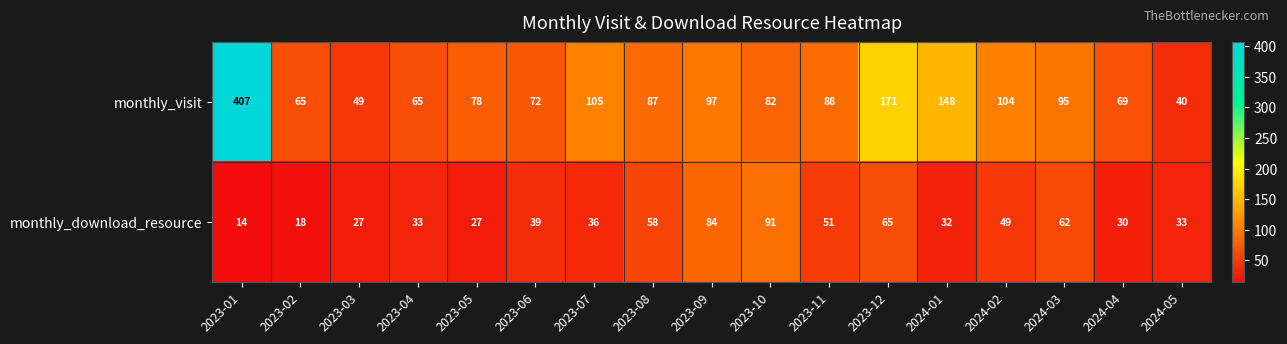

How many series are shown in this chart?

2